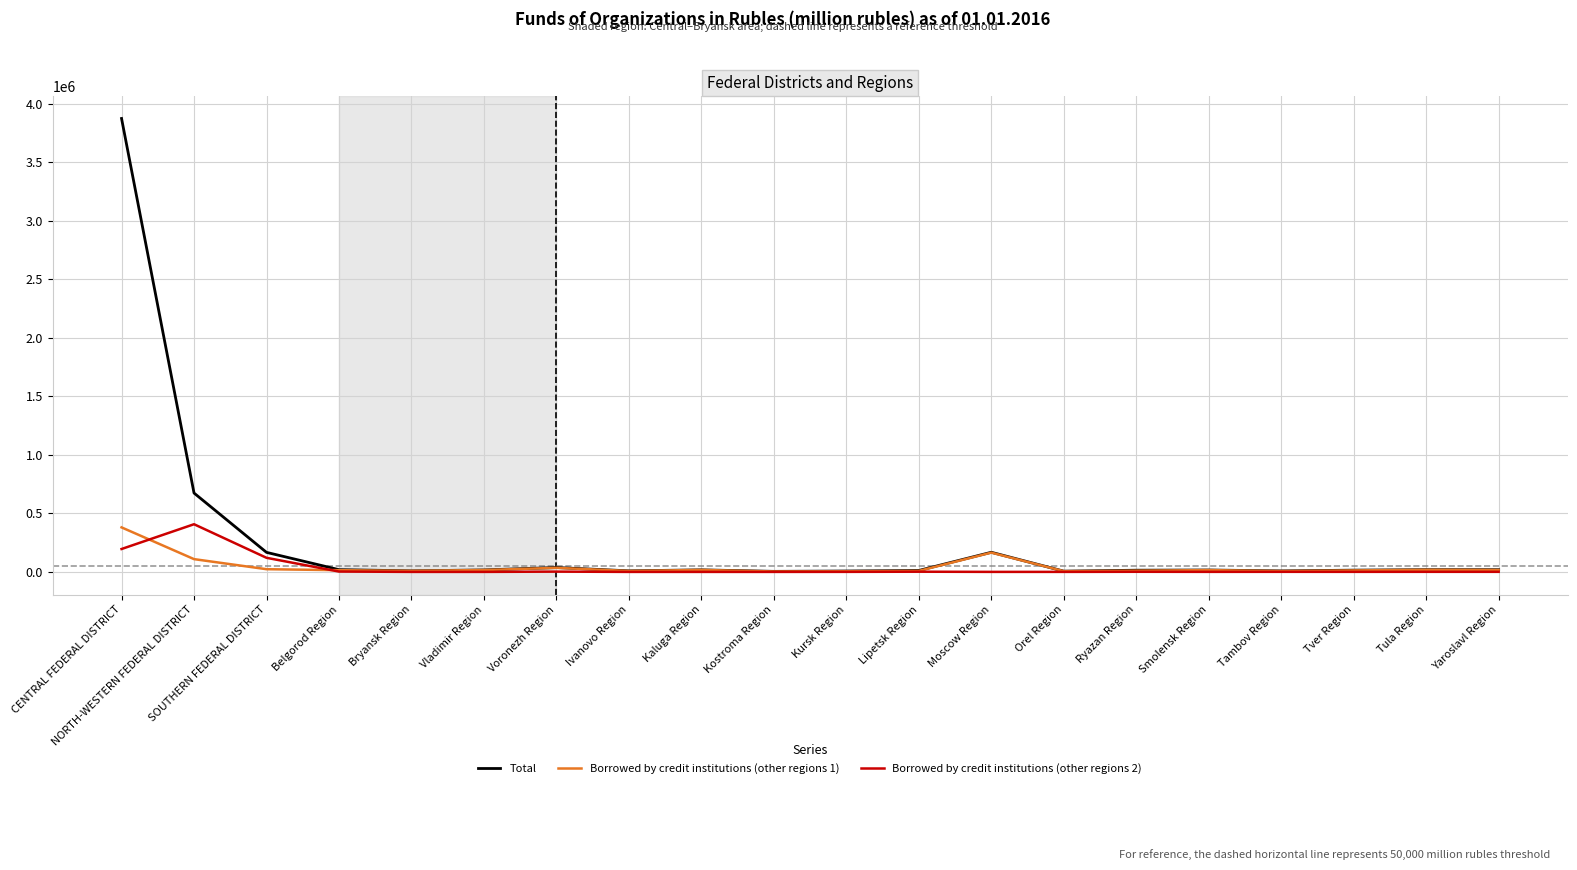

What are all the series names shown in the legend?

Total, Borrowed by credit institutions (other regions 1), Borrowed by credit institutions (other regions 2)